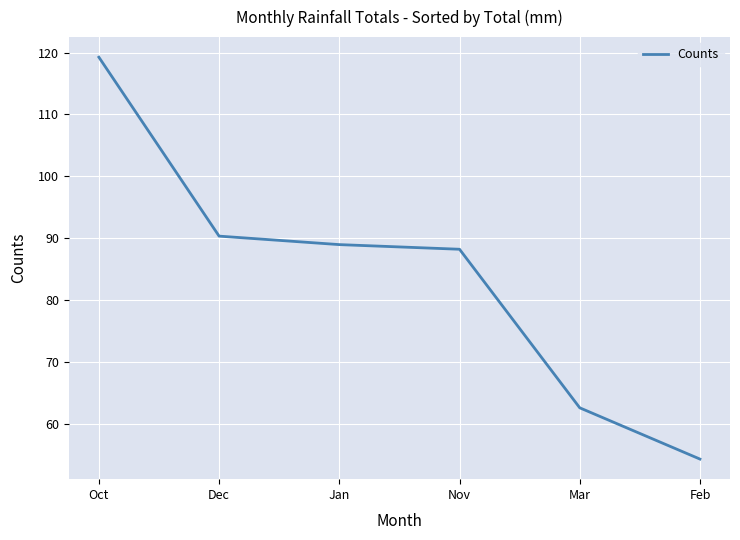

What is the minimum value shown in the chart?

54.3